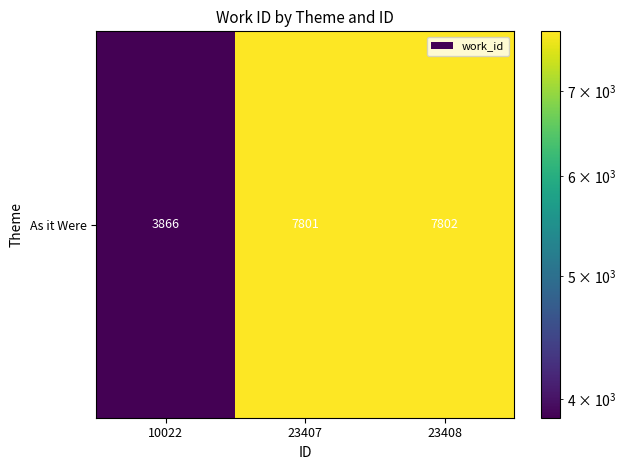

How many categories are shown in the chart?

3